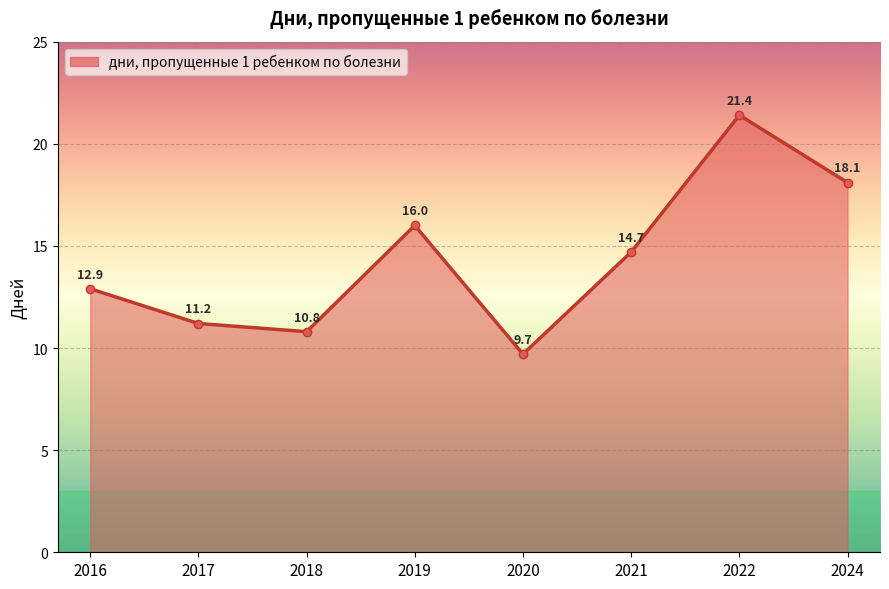

Which label corresponds to the smallest value in the chart?

2020